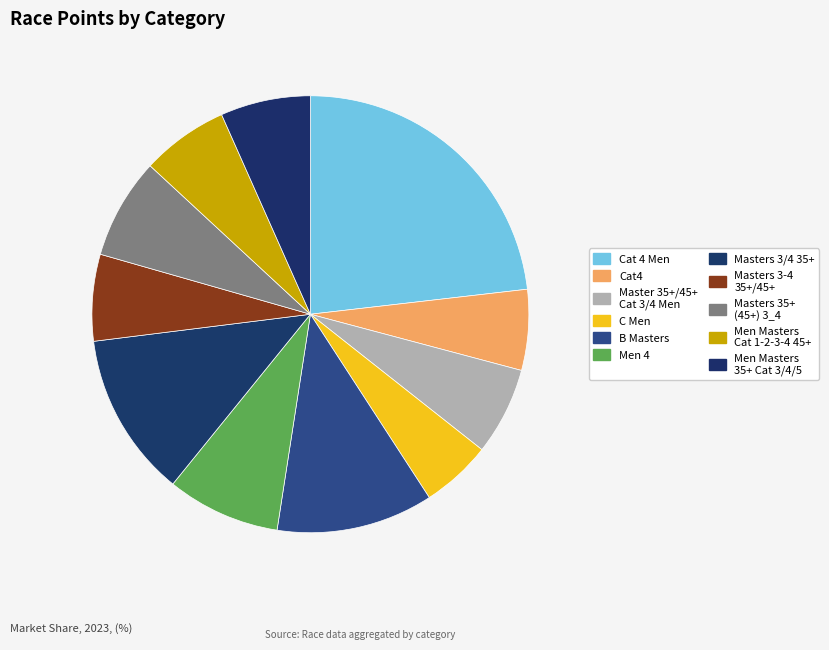

To the nearest percent, what is the difference between the C Men and Cat4 slice percentages?

1%